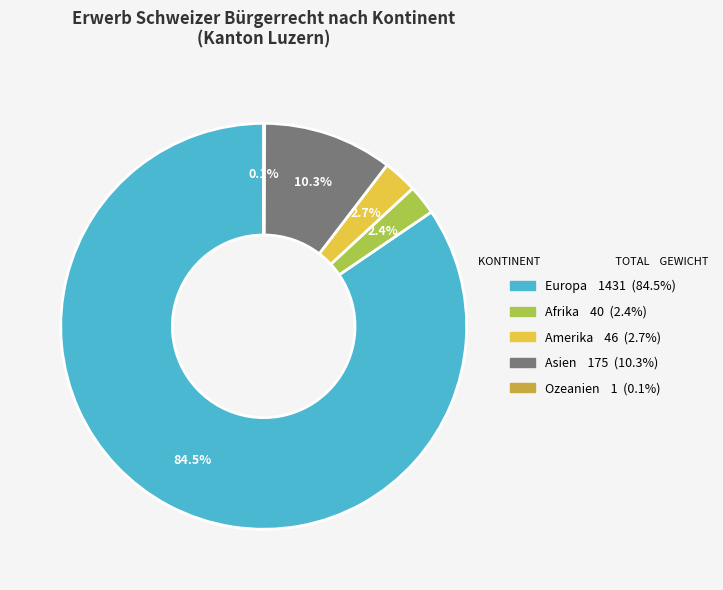

What percentage do Amerika and Afrika together represent?

5.1%